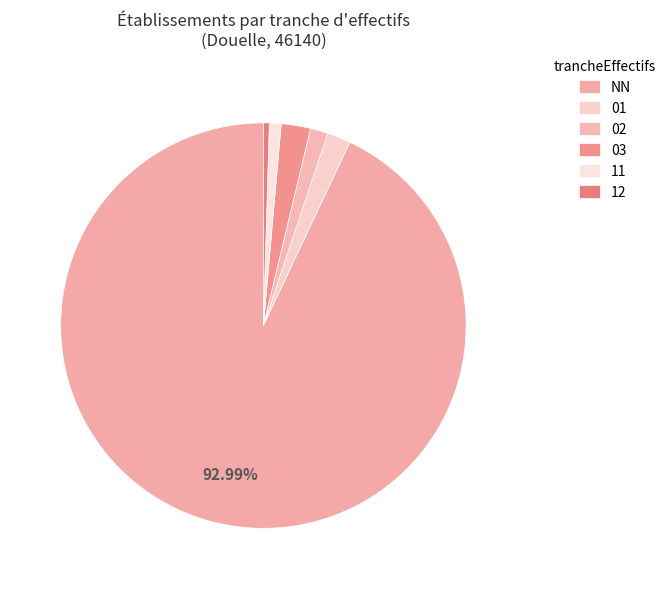

Count the number of slices in the pie.

6